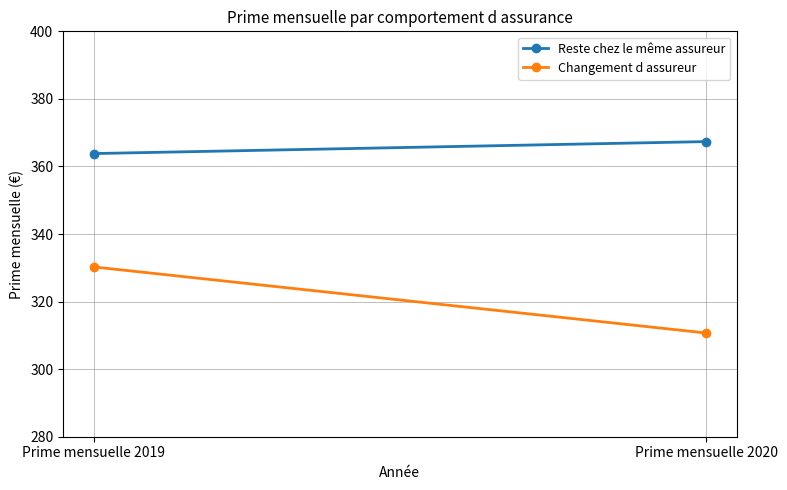

Is it true that Reste chez le même assureur equals 367.4 at Prime mensuelle 2020?

True